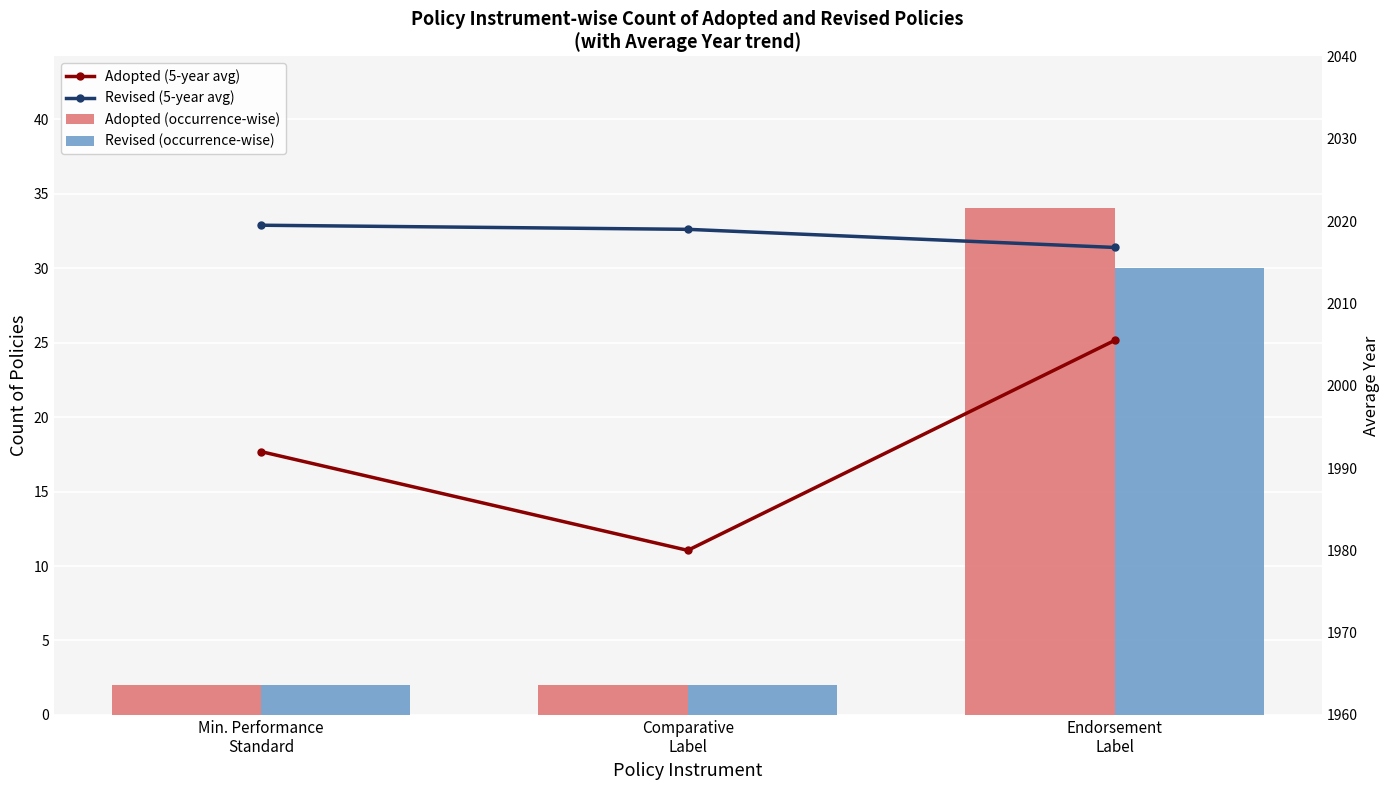

What is the total value across all series at Endorsement
Label?

4086.3